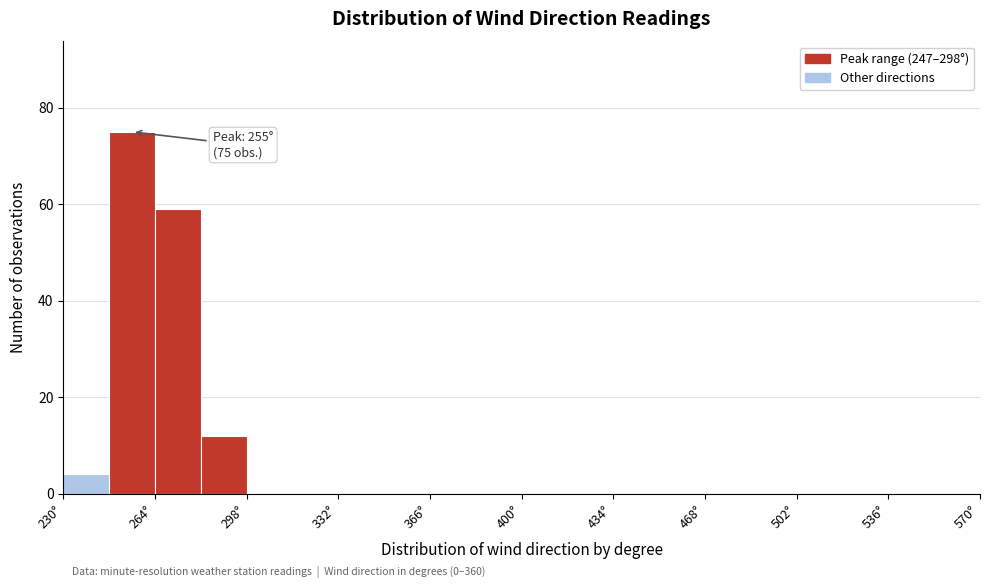

Read against the x-axis, roughly where is the centre of the tallest bar?

255